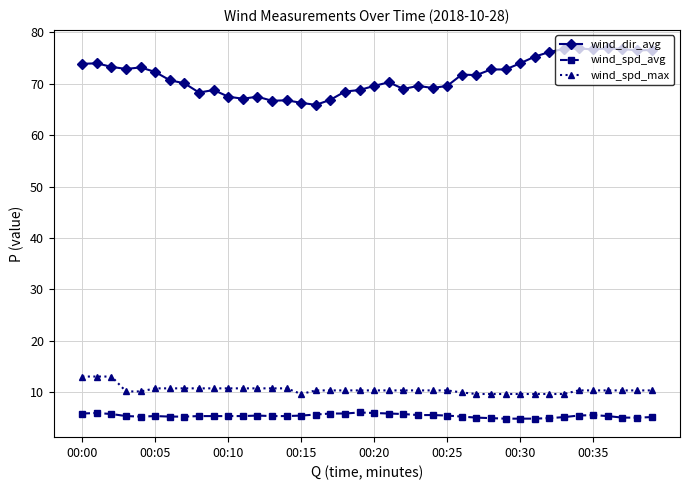

What is the value of the wind_dir_avg point at the 17th from the left?

65.9